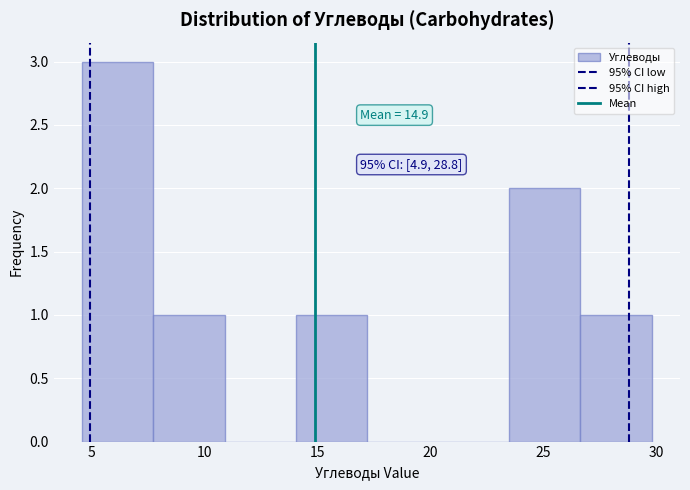

Which range on the x-axis has the tallest bar?

4.5 to 8.0